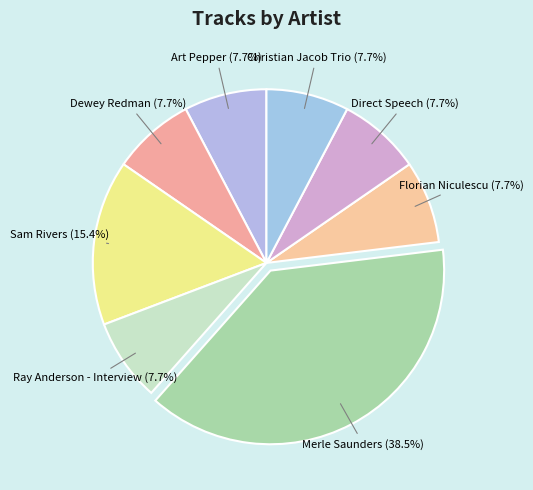

How many slices are in this pie chart?

8